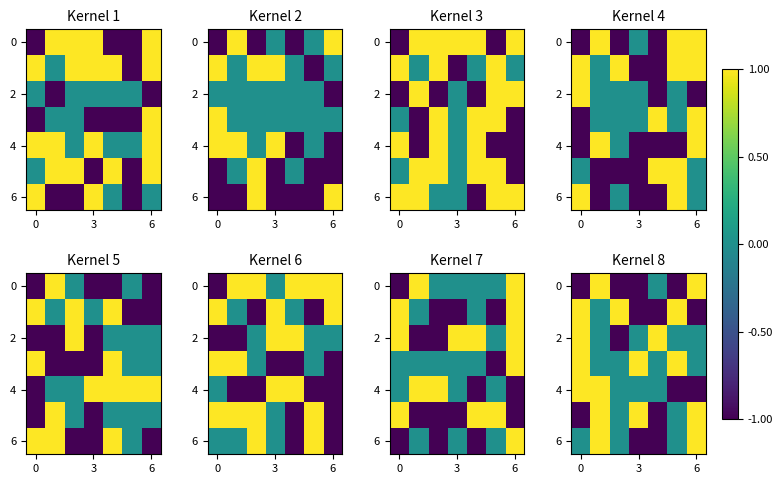

What is the minimum value for 6?

-1